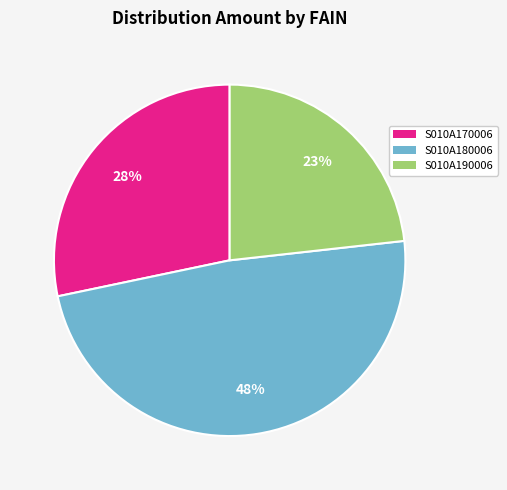

Count the number of slices in the pie.

3